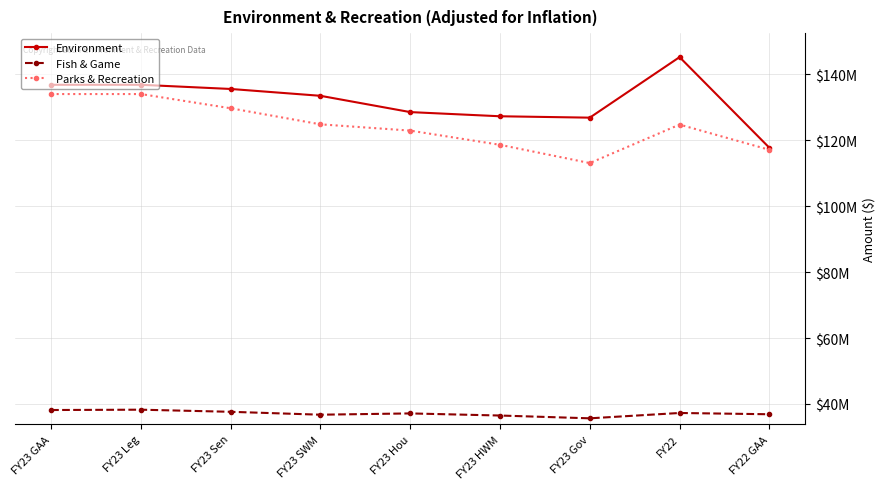

What position from the right is FY23 GAA?

9